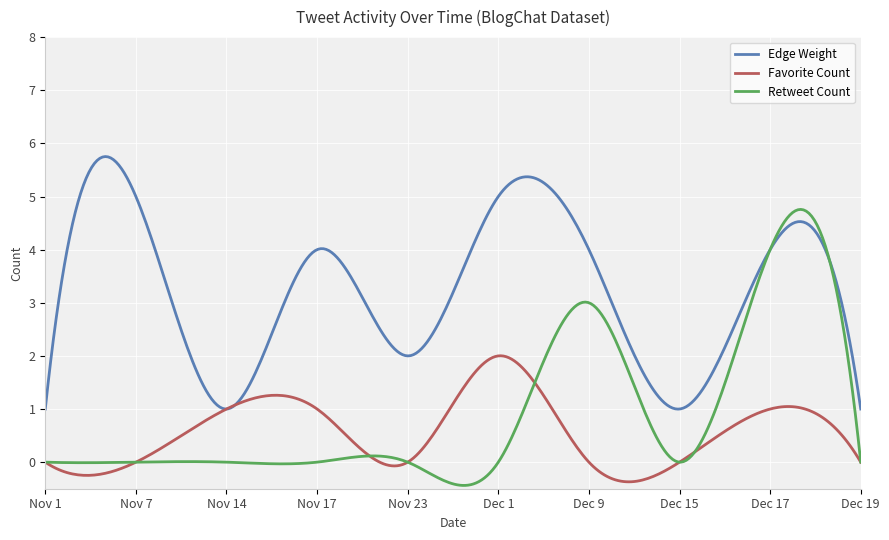

Rank the series by their maximum value, from lowest to highest.

Favorite Count, Retweet Count, Edge Weight